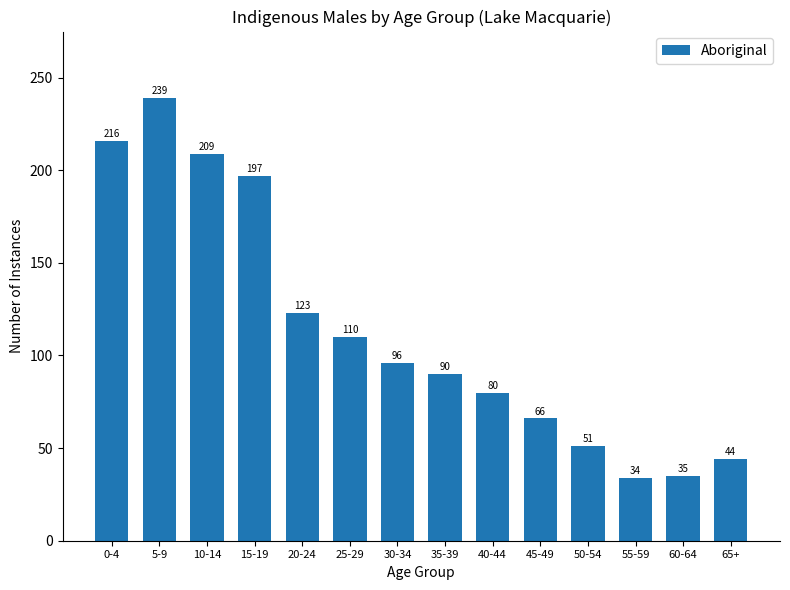

Reading left to right, extract all data points from this chart.

216	239	209	197	123	110	96	90	80	66	51	34	35	44